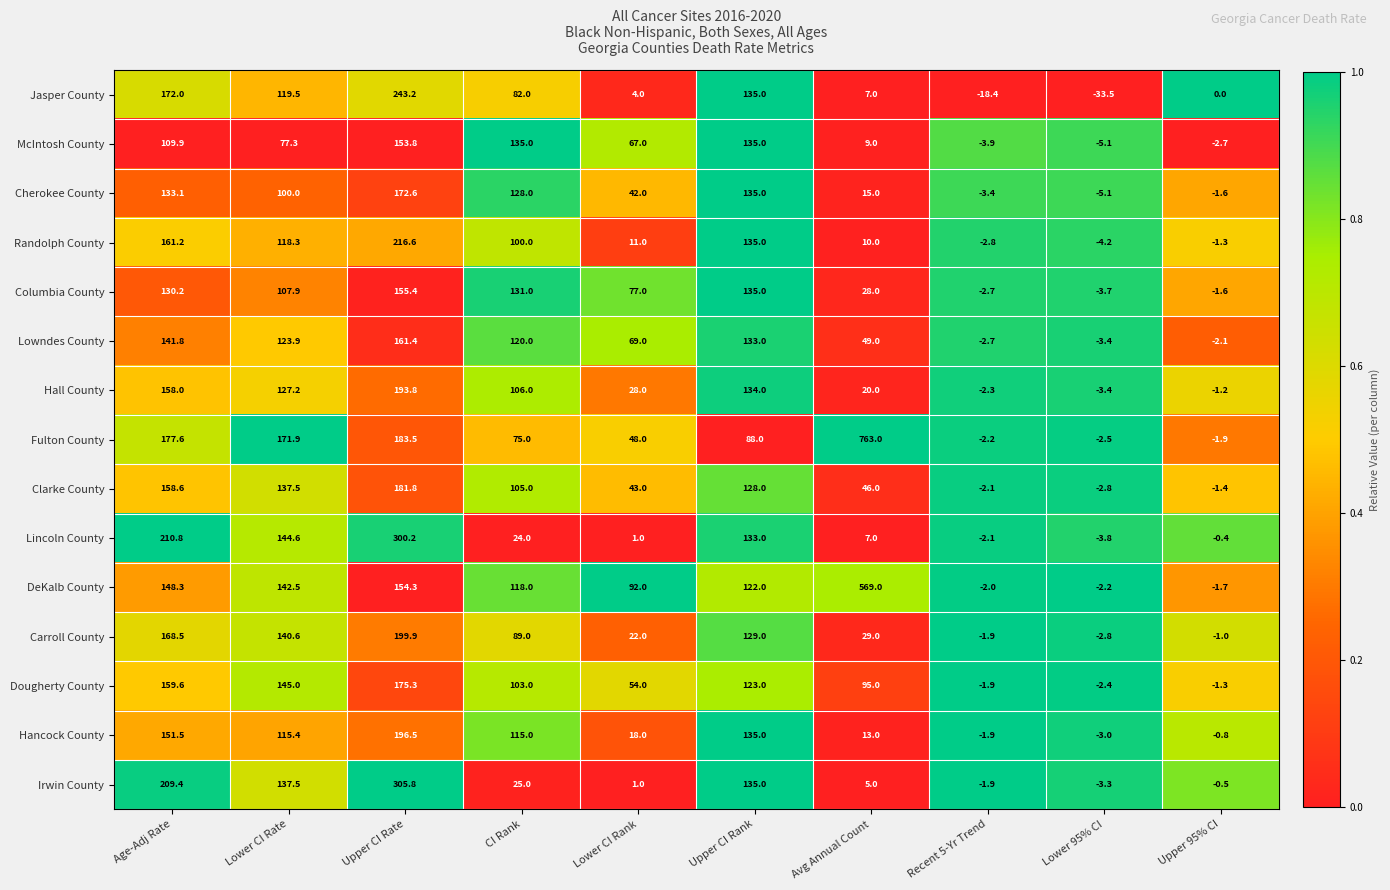

The value of Dougherty County at Upper CI Rate is 314.0. True or false?

False